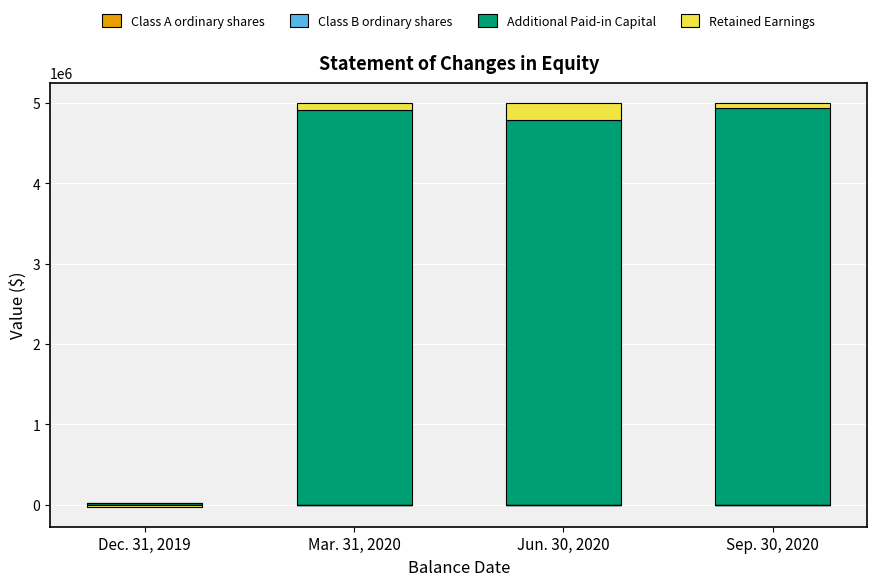

What is the average value of the Class B ordinary shares series?

575